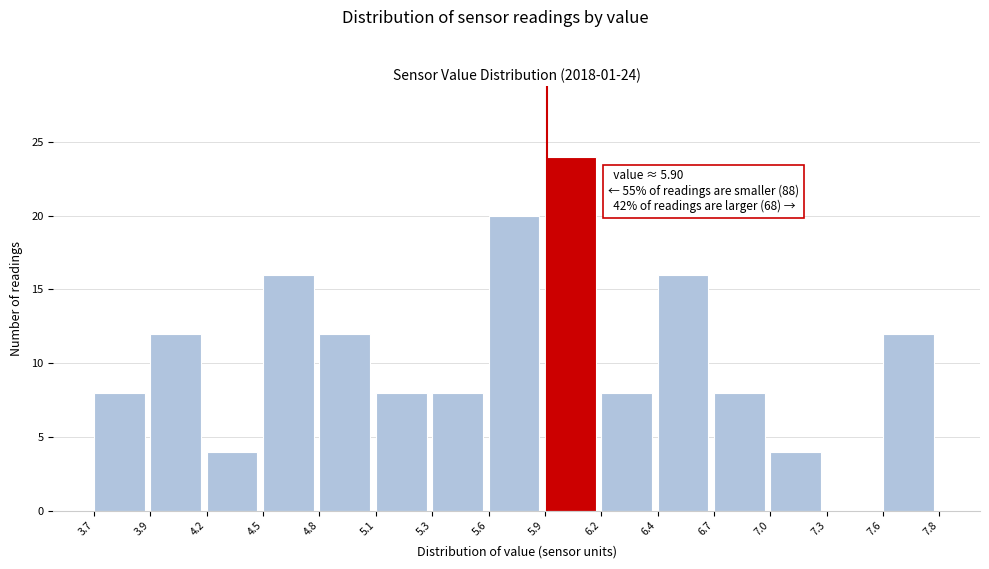

Reading left to right, list all the values displayed in this chart.

3.7=8	3.9=12	4.2=4	4.5=16	4.8=12	5.1=8	5.3=8	5.6=20	5.9=24	6.2=8	6.4=16	6.7=8	7.0=4	7.3=0	7.6=12